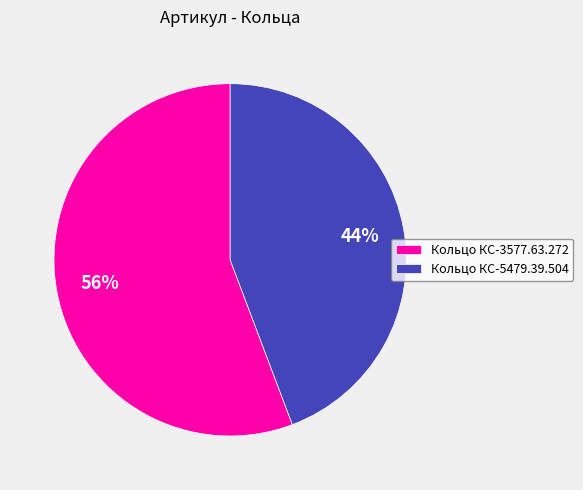

To the nearest percent, what is the average slice percentage?

50%